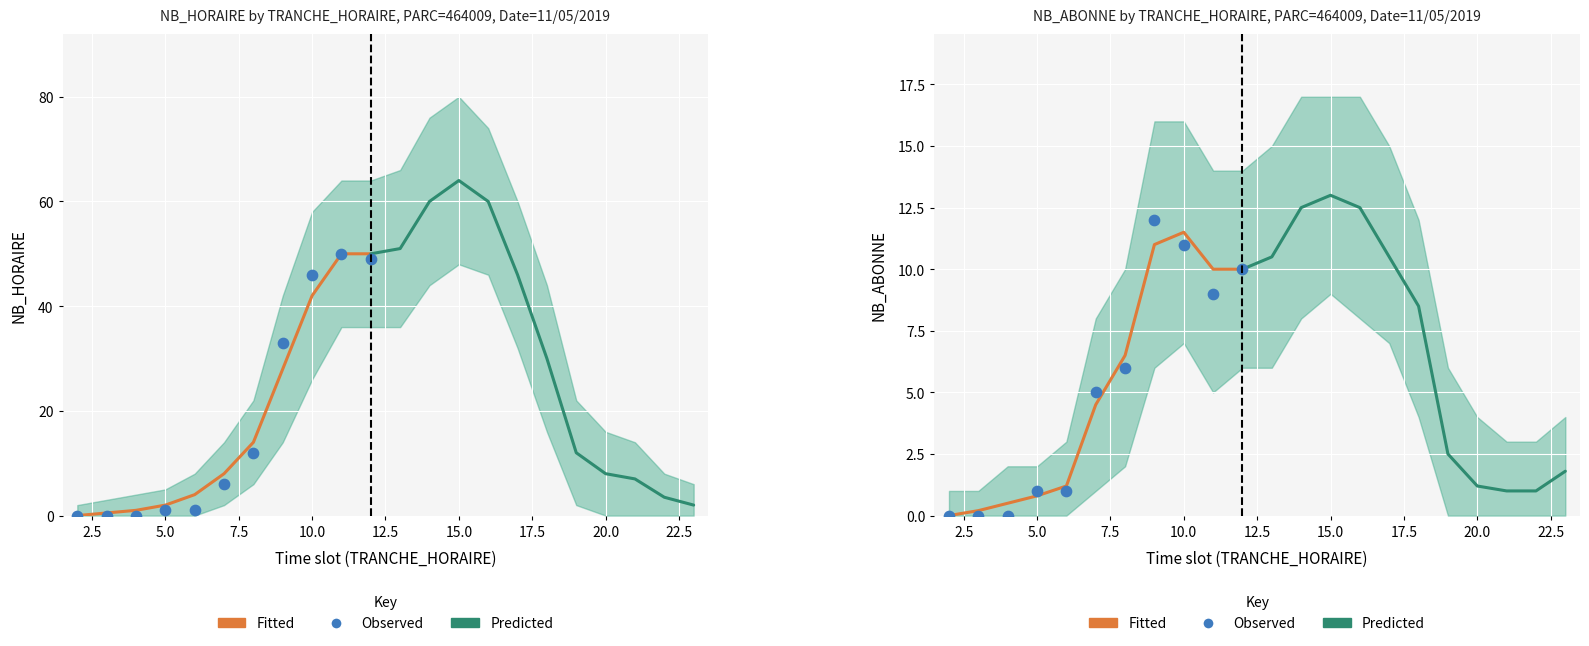

Which series has the widest spread of Y values?

NB_HORAIRE